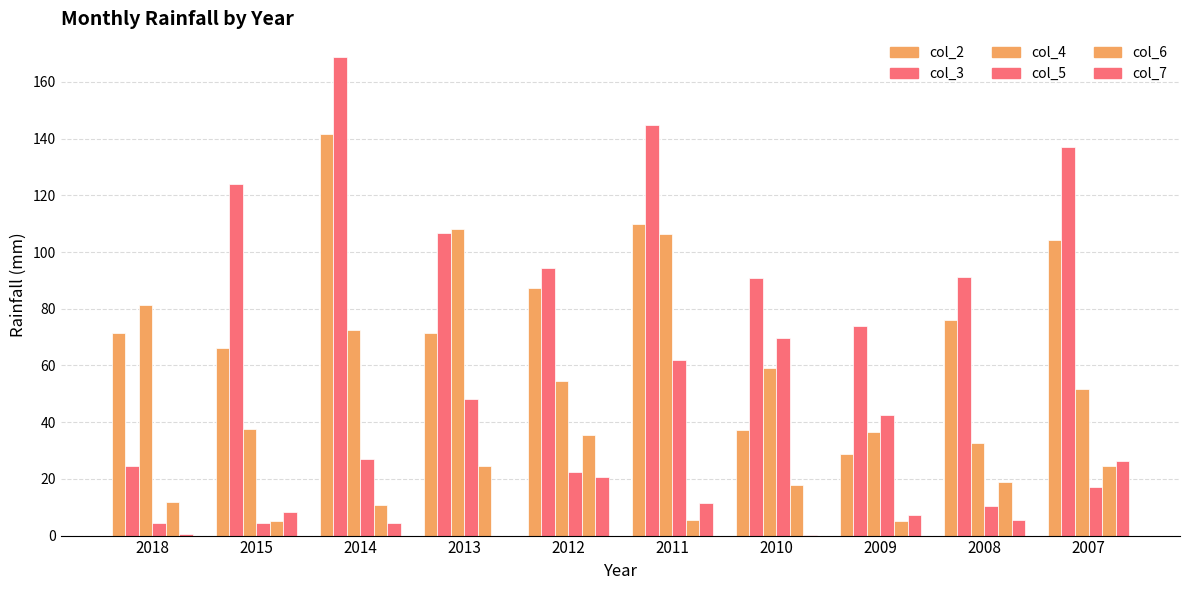

What is the difference between the second highest and minimum values in the col_6 series?

19.3